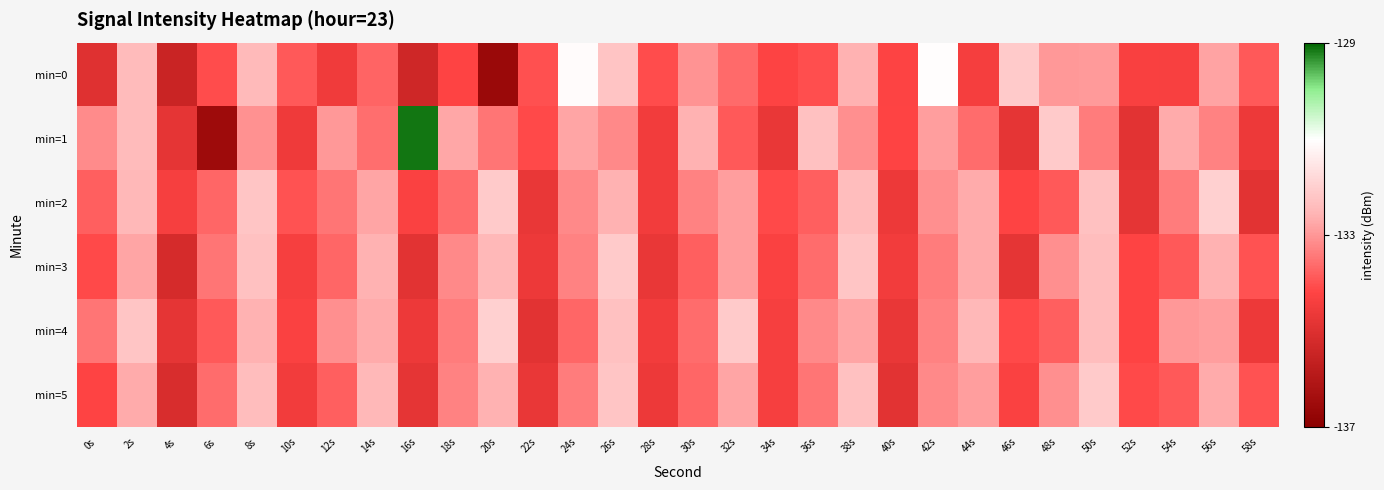

Which series has the largest range (max minus min)?

min=1